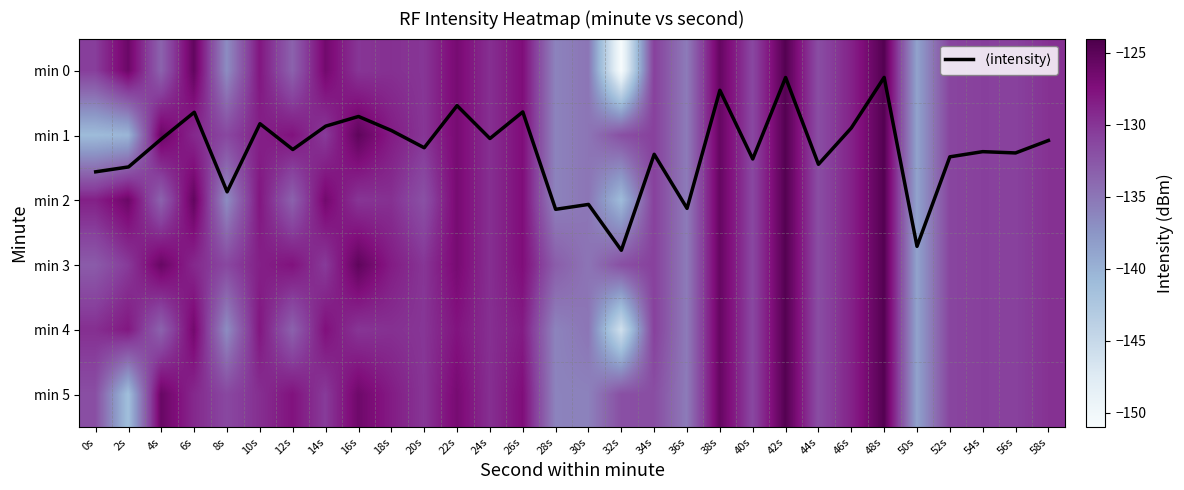

What is the sum of all min 5 values?

-3914.2